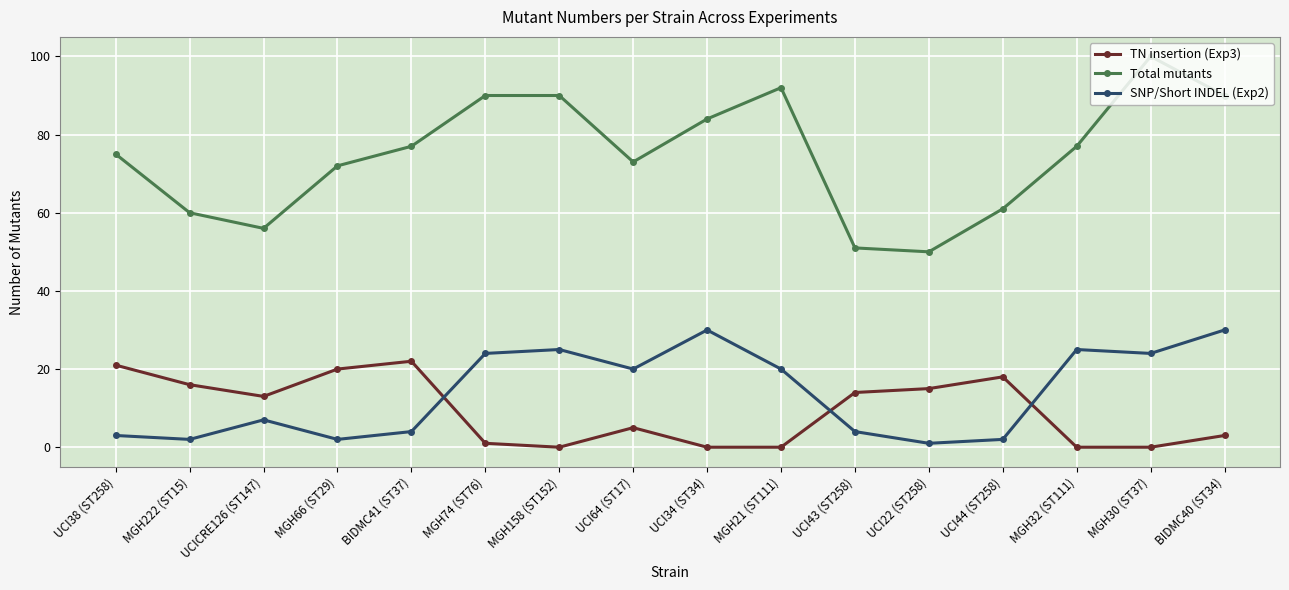

Which series has the widest spread of values?

Total mutants